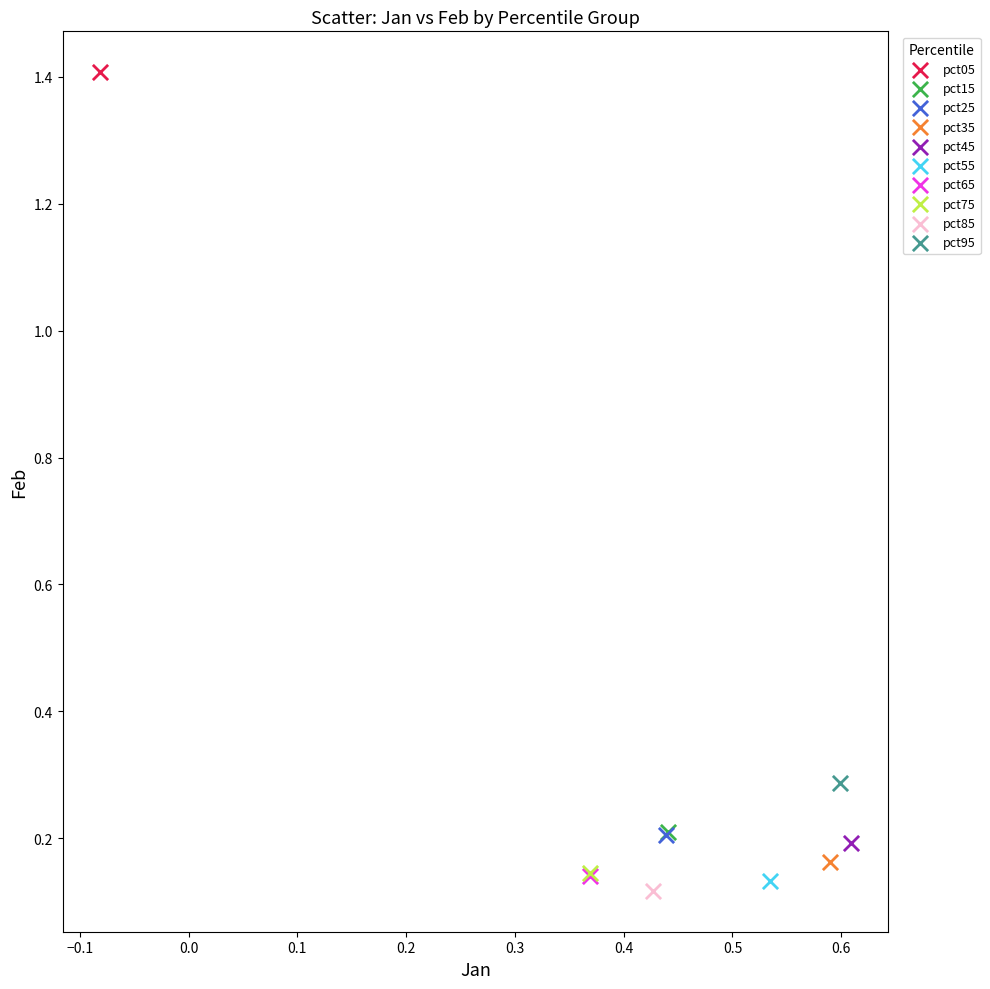

What are all the series names shown in the legend?

pct05, pct15, pct25, pct35, pct45, pct55, pct65, pct75, pct85, pct95